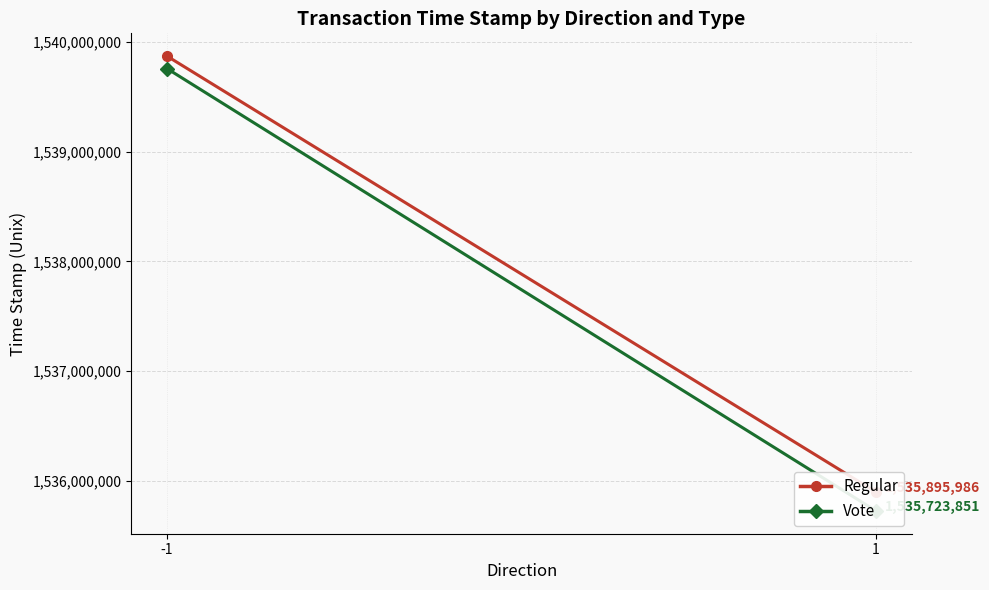

Count the Regular values in the range 1535895986 to 1539872829.

2